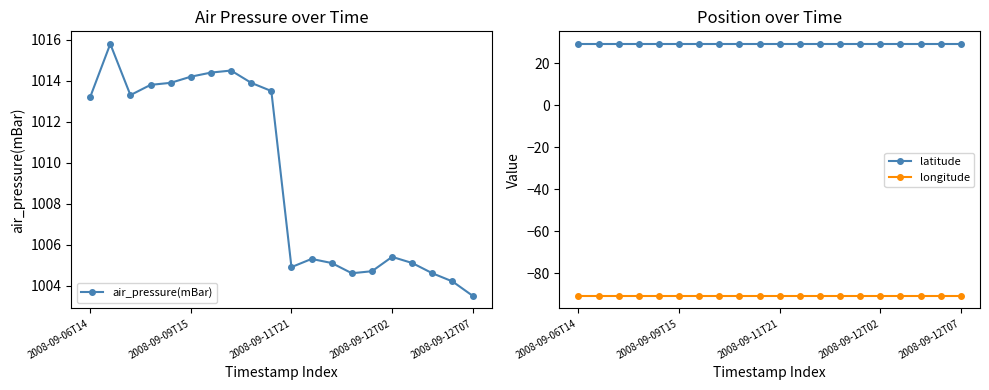

True or false: latitude and longitude cross at least once.

False